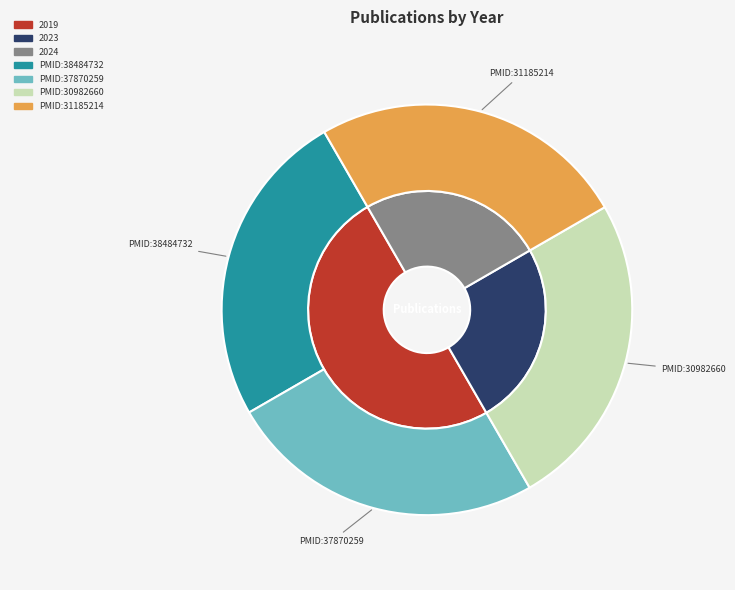

Which slice is the smallest?

PMID:30982660